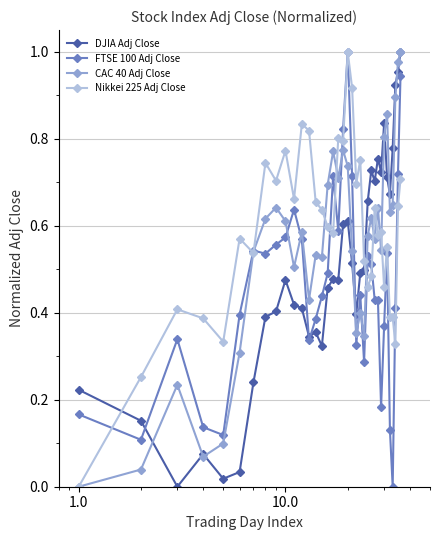

Does the chart display data point markers on the line(s)?

Yes